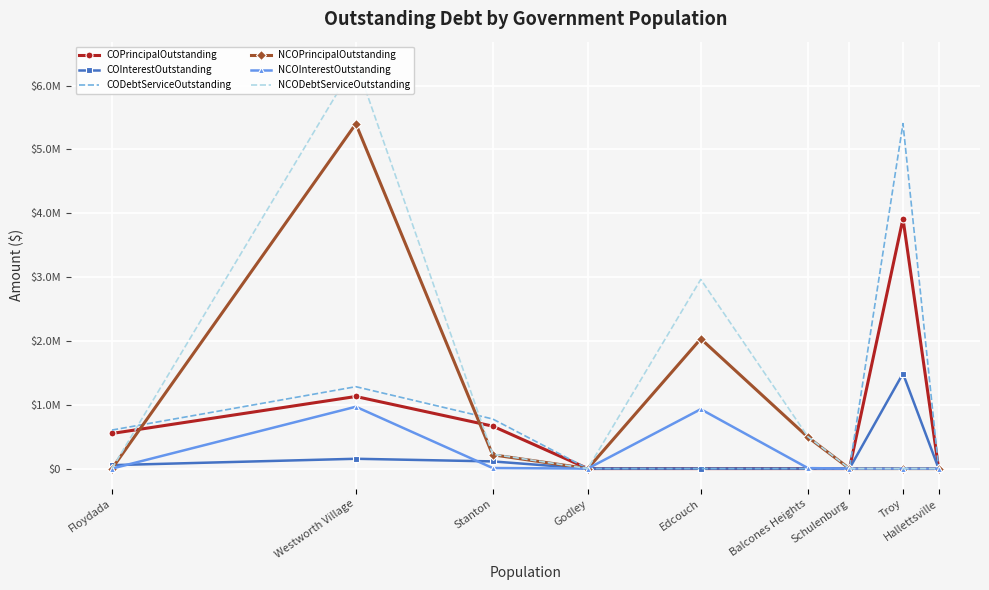

What are all the series names shown in the legend?

COPrincipalOutstanding, COInterestOutstanding, CODebtServiceOutstanding, NCOPrincipalOutstanding, NCOInterestOutstanding, NCODebtServiceOutstanding